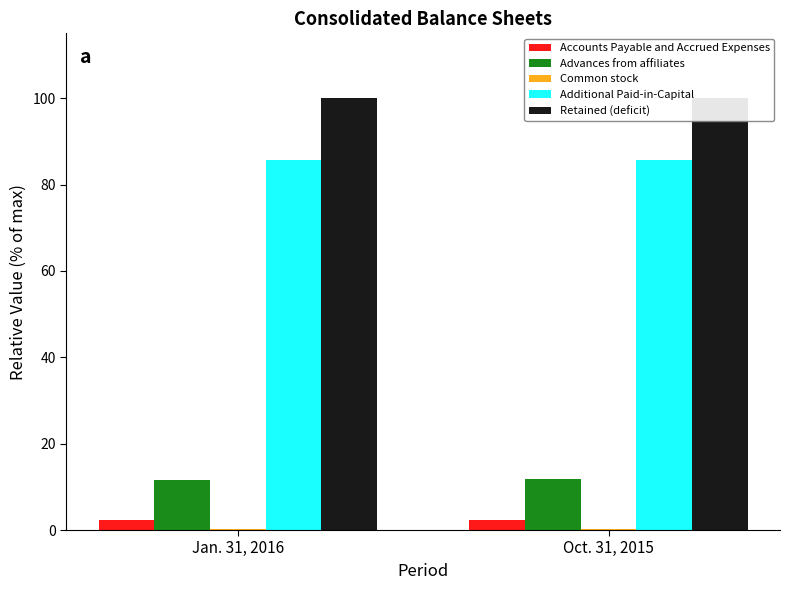

What is the value of the Retained (deficit) bar at the 2nd from the left?

99.9